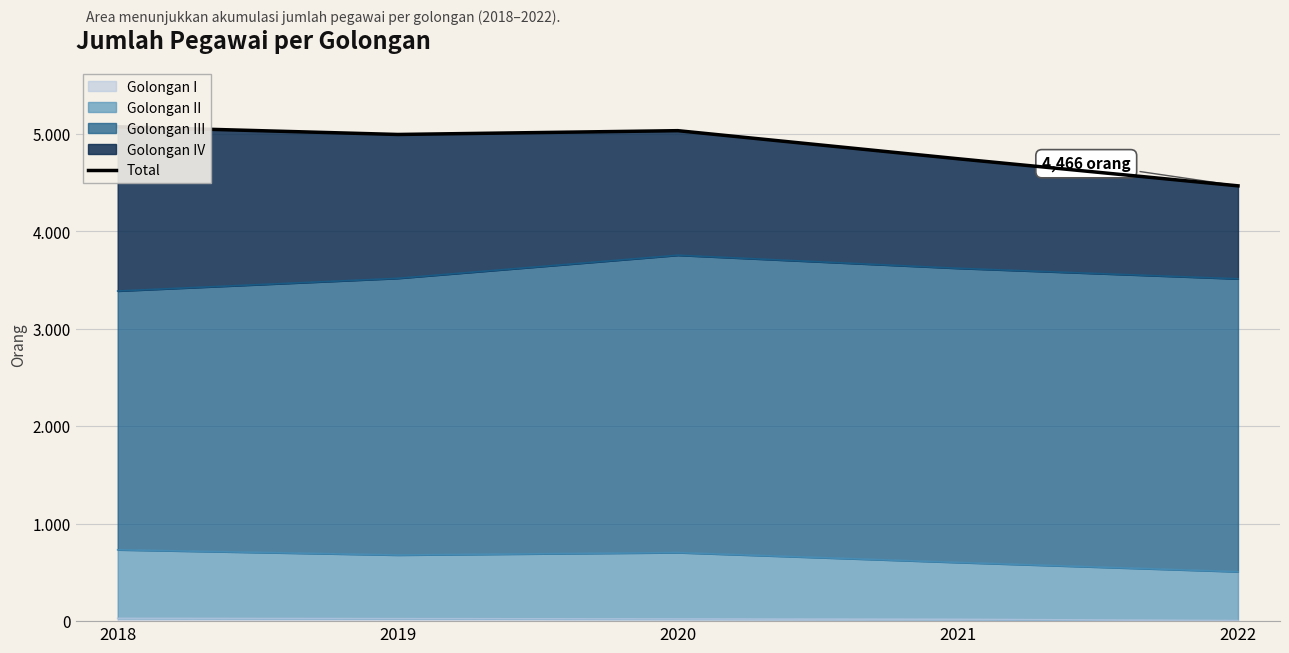

What is the change in value from 2019 to 2022?

-527